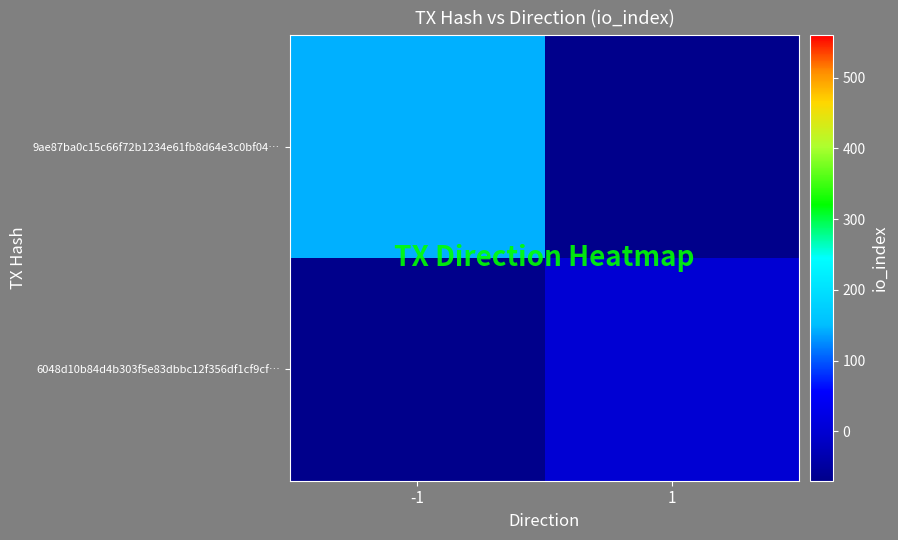

Reading left to right, extract all data points from this chart.

9ae87ba0c15c66f72b1234e61fb8d64e3c0bf04…: -1=144	1=-80
6048d10b84d4b303f5e83dbbc12f356df1cf9cf…: -1=-80	1=2